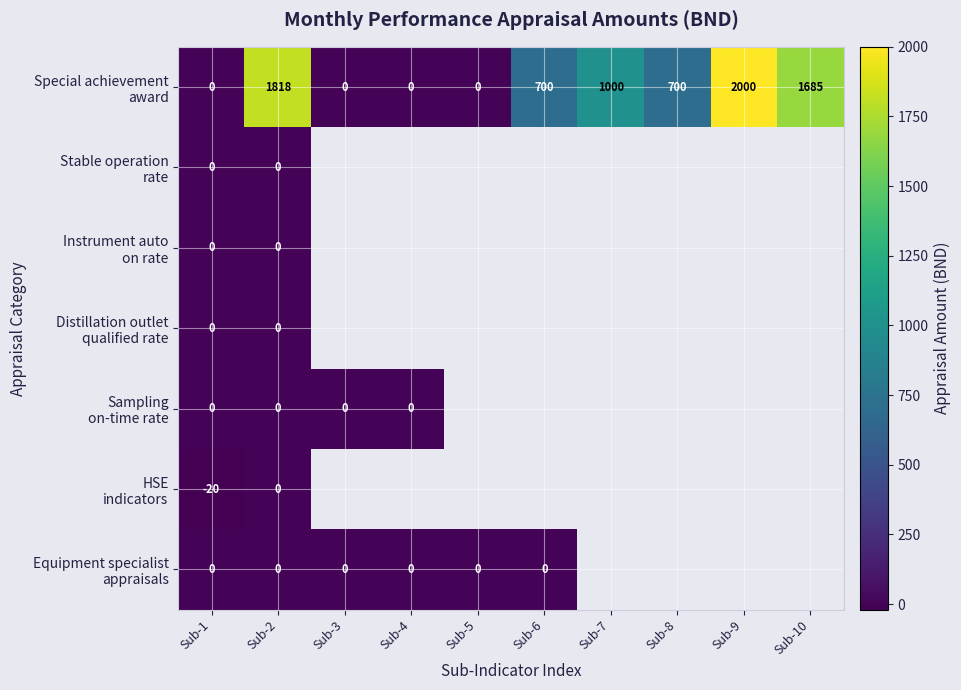

What is the greatest value displayed?

2000.0